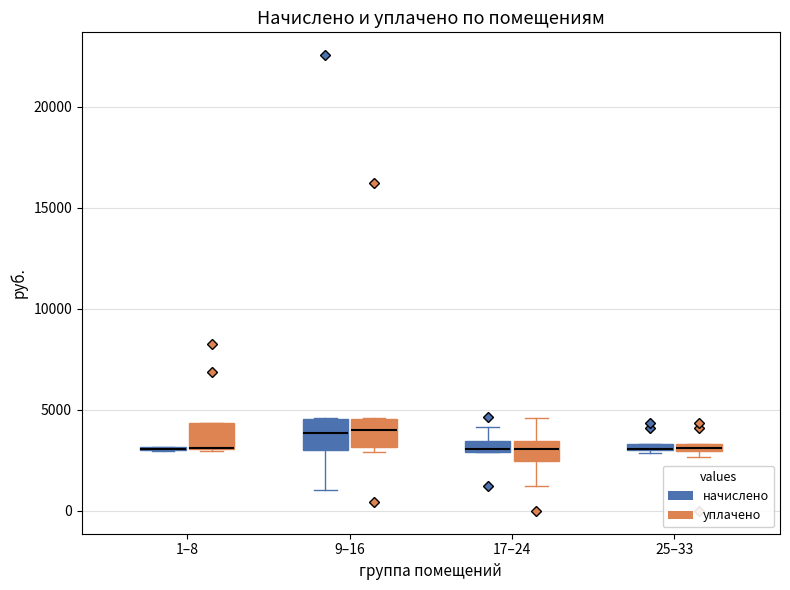

Where is the lower edge of the box for 1–8 (уплачено) on the y-axis? The values are not printed on the chart, so give them approximately, as read against the axis.

3000